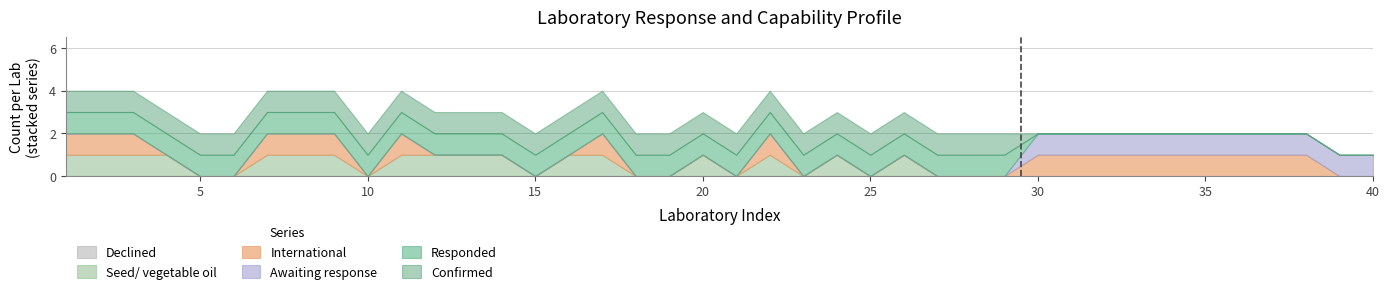

At how many categories does at least one series exceed 0?

40